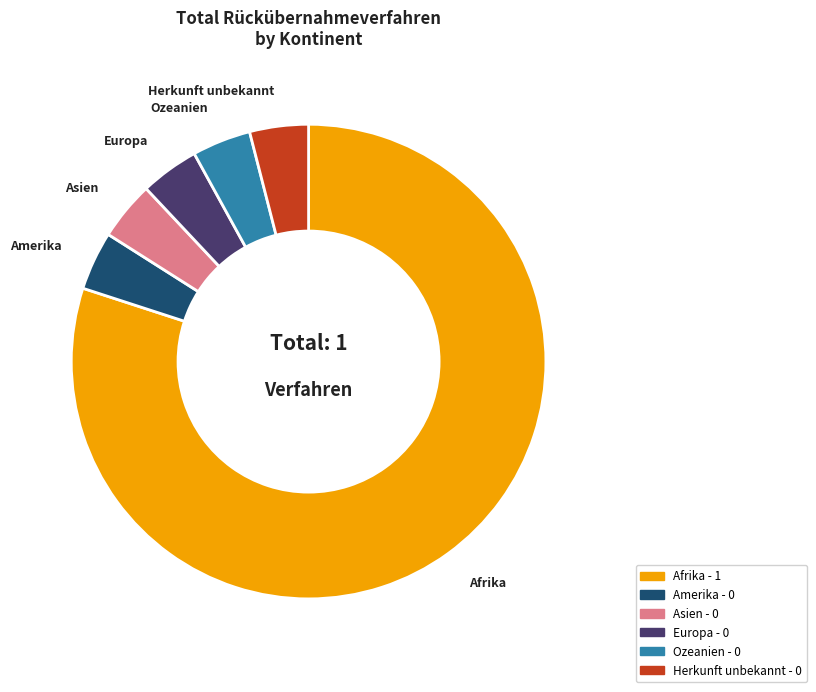

Does Ozeanien account for over 50% of the chart?

No